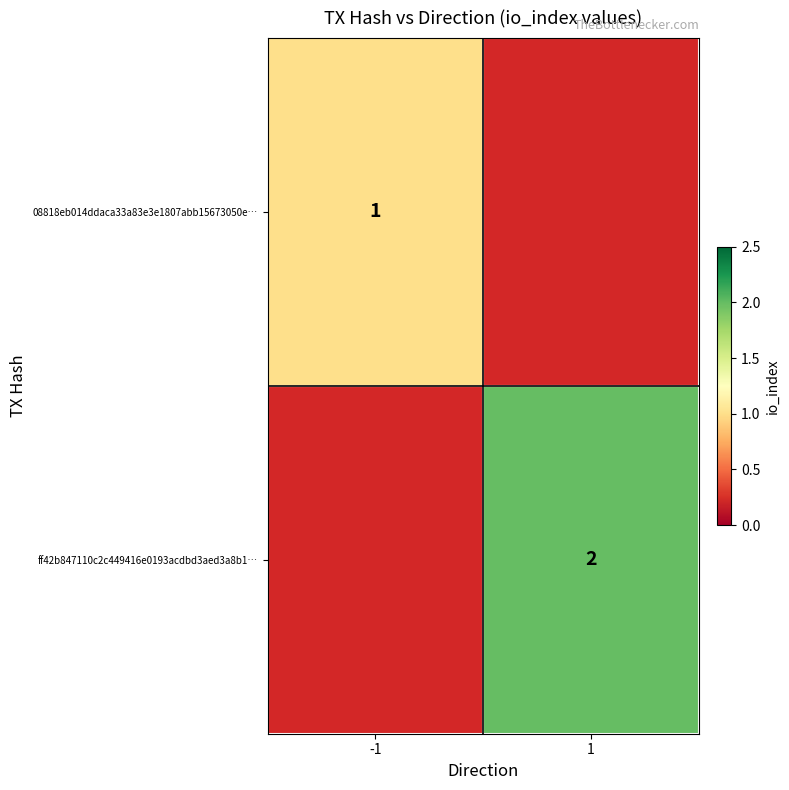

List the series in order of their peak value, highest first.

ff42b847110c2c449416e0193acdbd3aed3a8b1…, 08818eb014ddaca33a83e3e1807abb15673050e…